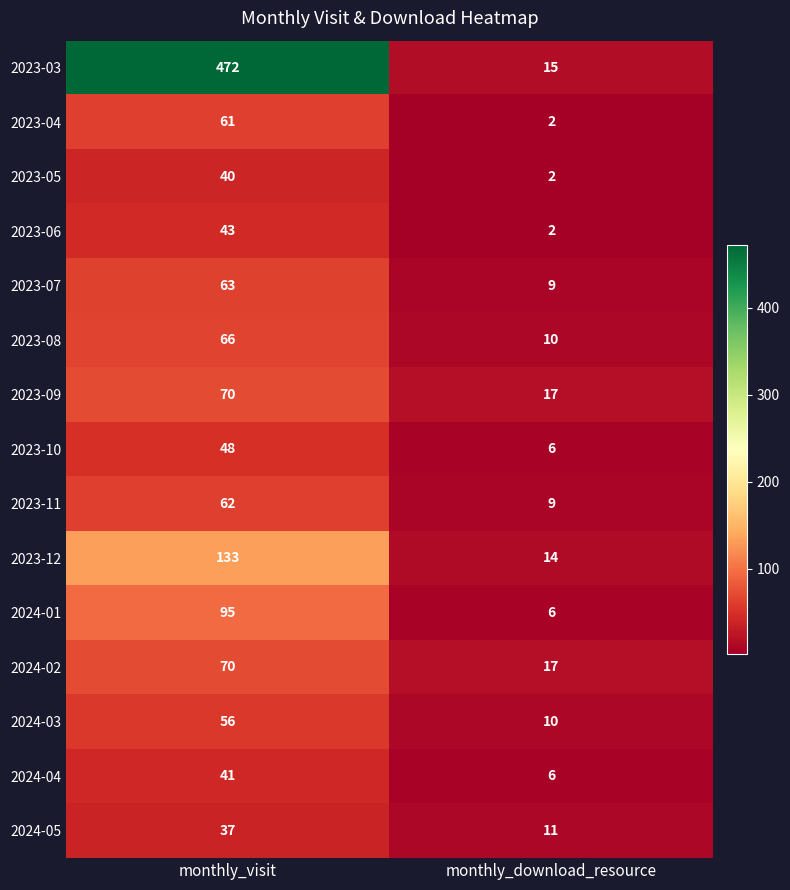

Reading right to left, transcribe all the data shown in this chart.

2023-03: 15	472
2023-04: 2	61
2023-05: 2	40
2023-06: 2	43
2023-07: 9	63
2023-08: 10	66
2023-09: 17	70
2023-10: 6	48
2023-11: 9	62
2023-12: 14	133
2024-01: 6	95
2024-02: 17	70
2024-03: 10	56
2024-04: 6	41
2024-05: 11	37